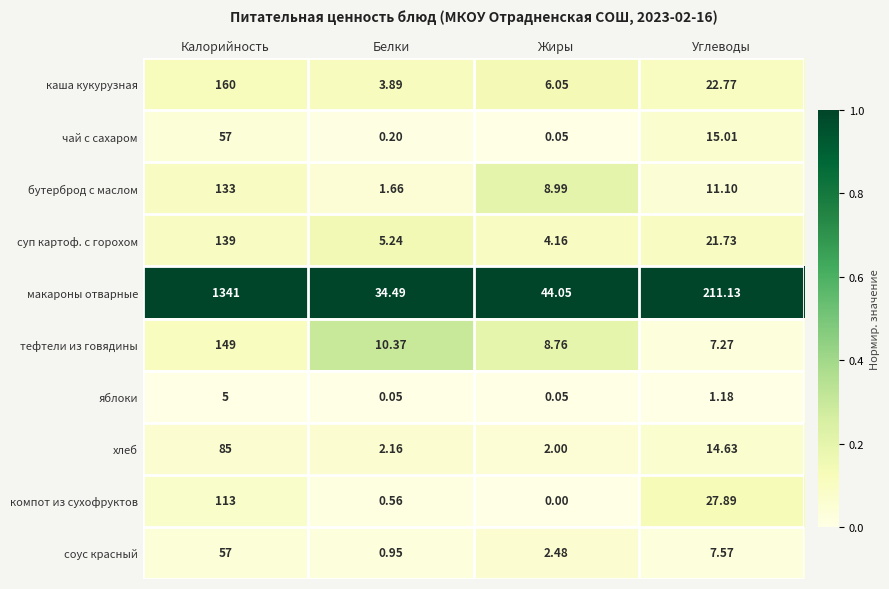

At how many categories does at least one series exceed 0?

4